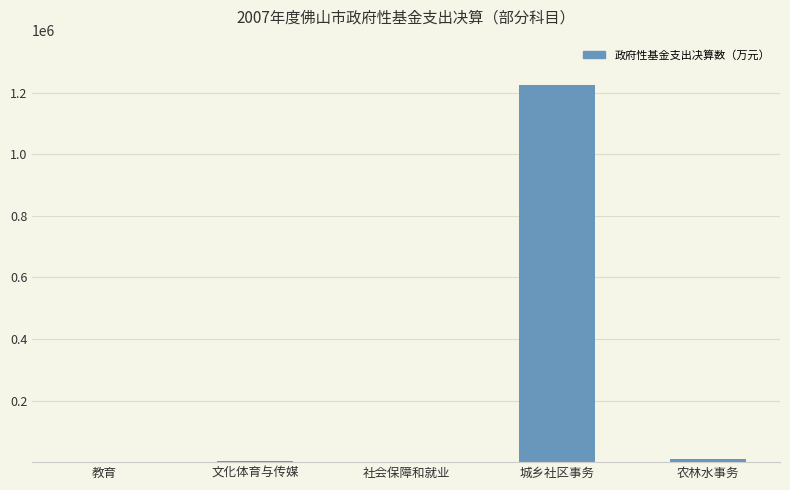

What is the sum of the values at 农林水事务 and 教育?

12368